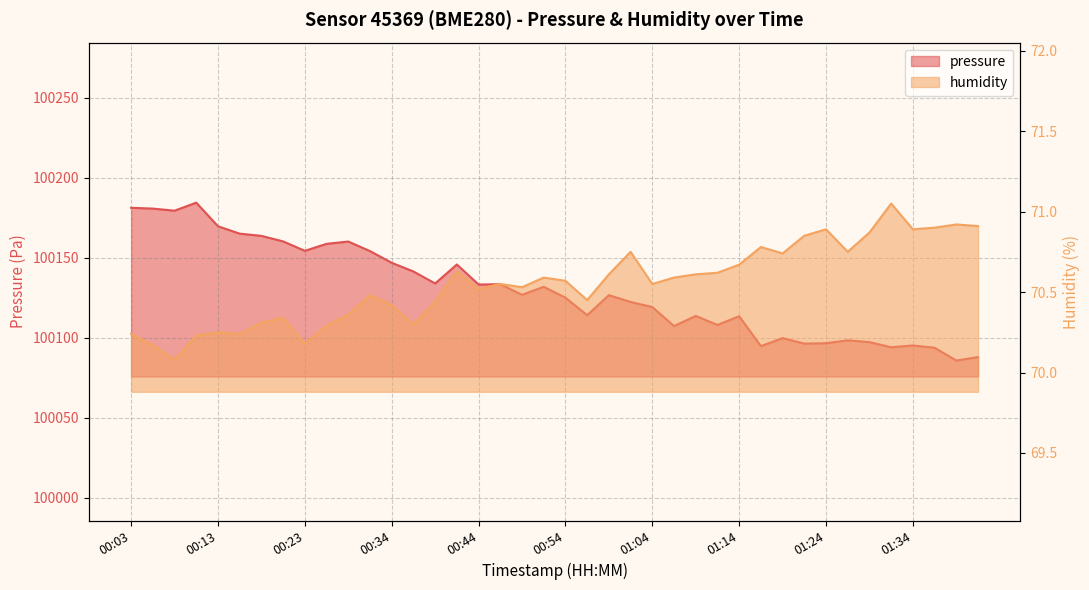

At which category does pressure reach its first local peak?

00:11